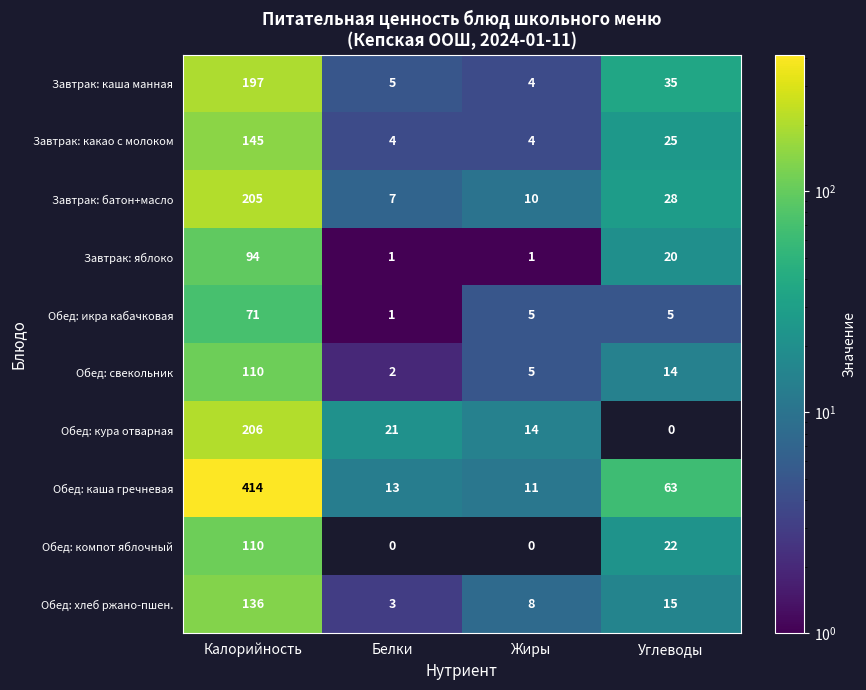

What is the sum of all Обед: хлеб ржано-пшен. values?

162